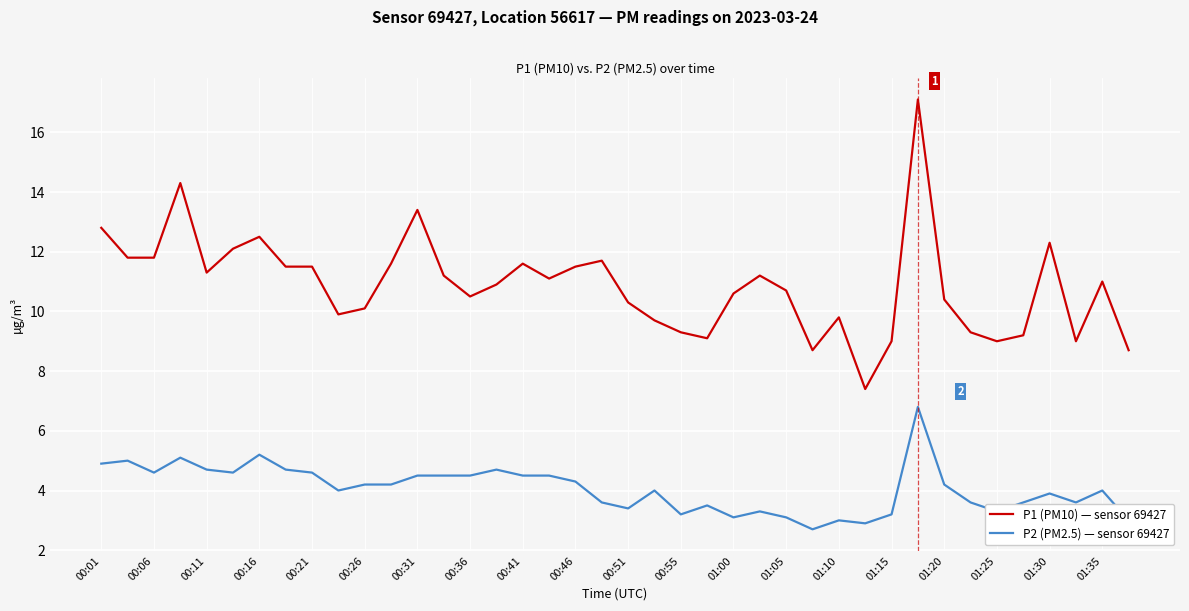

True or false: P1 (PM10) — sensor 69427 and P2 (PM2.5) — sensor 69427 intersect in this chart.

False